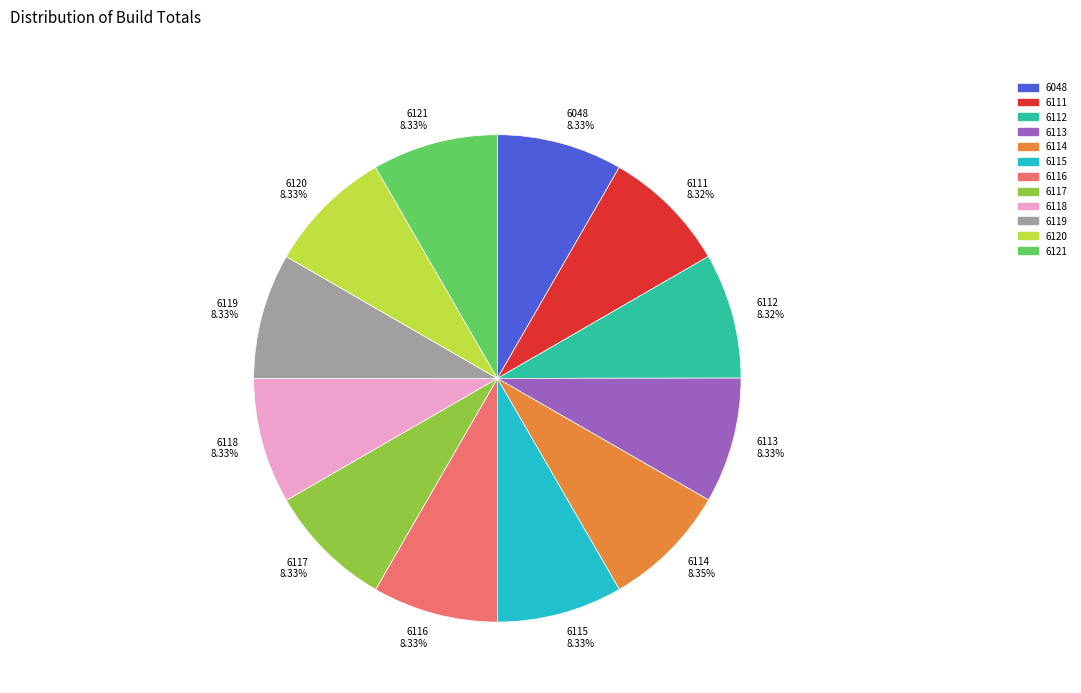

How many slices are in this pie chart?

12